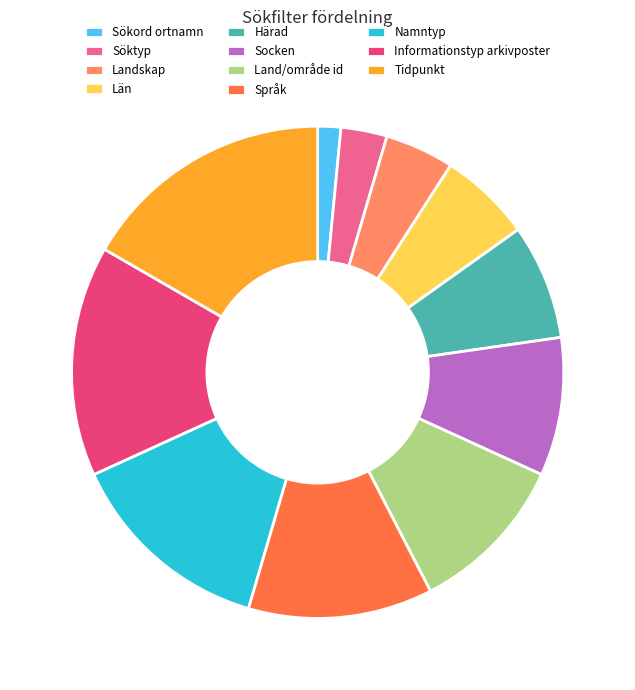

Approximately how many times larger is the value at Sökord ortnamn compared to Söktyp?

0.5